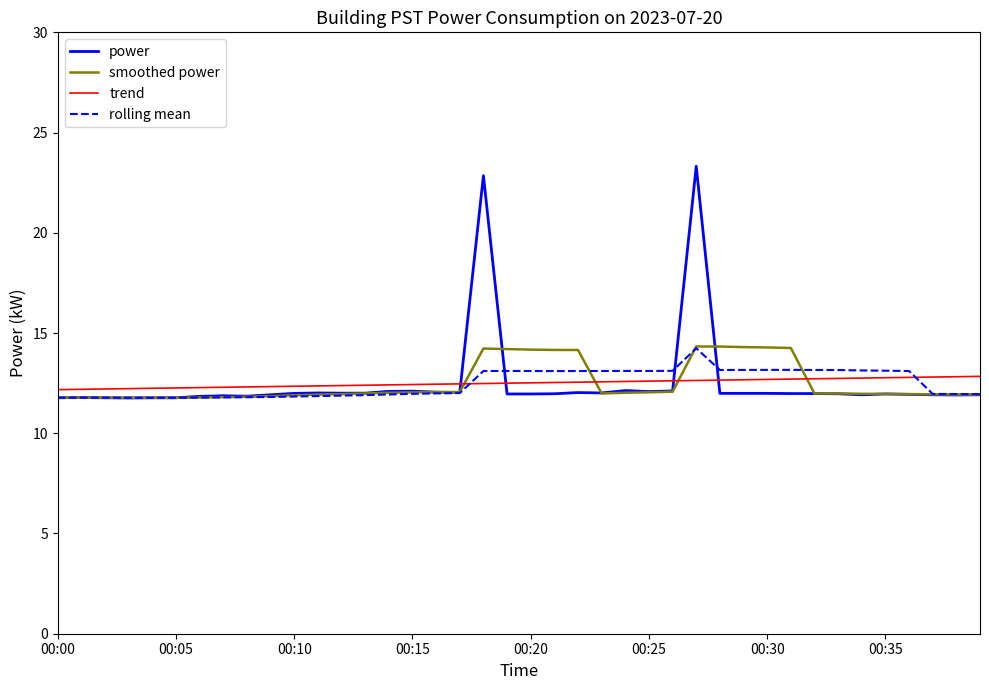

What is the minimum value for trend?

12.2